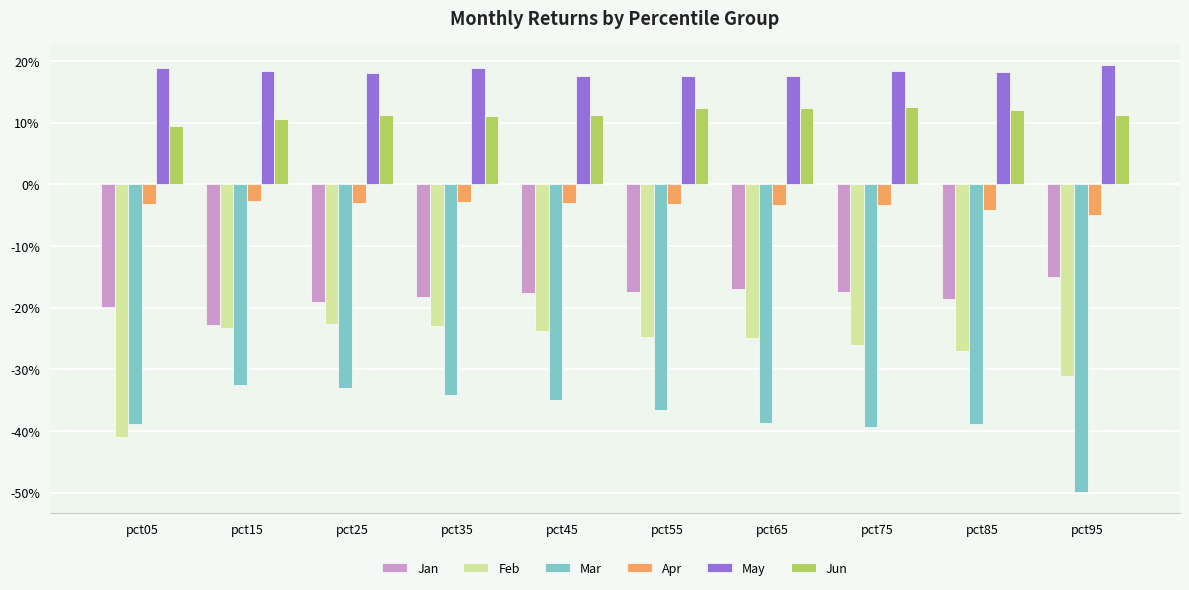

Where is Jun nearest to the value 0?

pct05